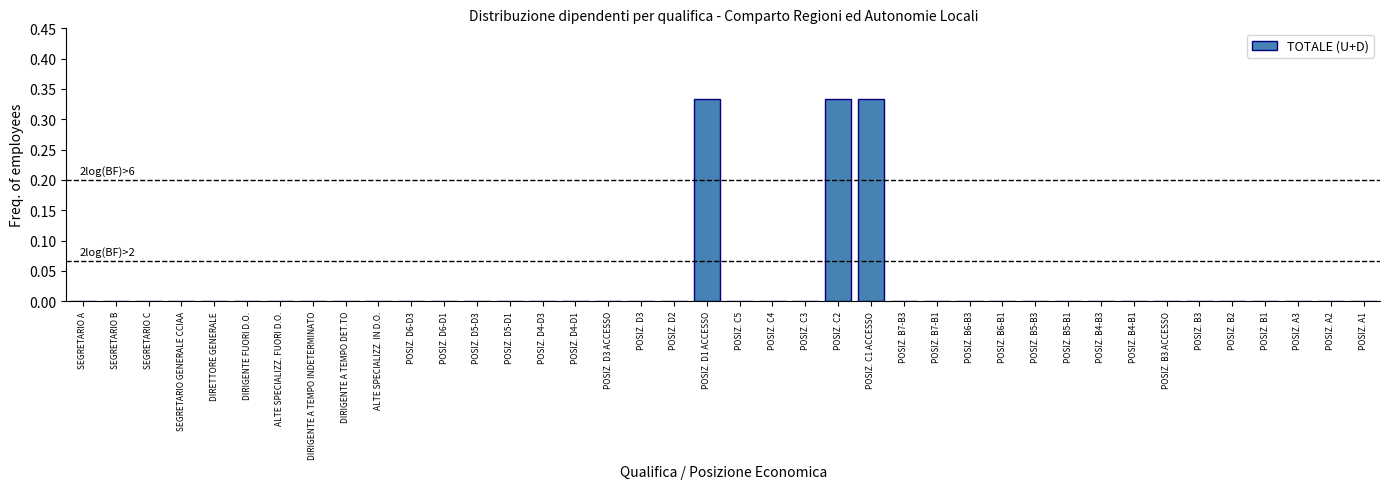

True or false: the data shows -0.1 at SEGRETARIO C.

False